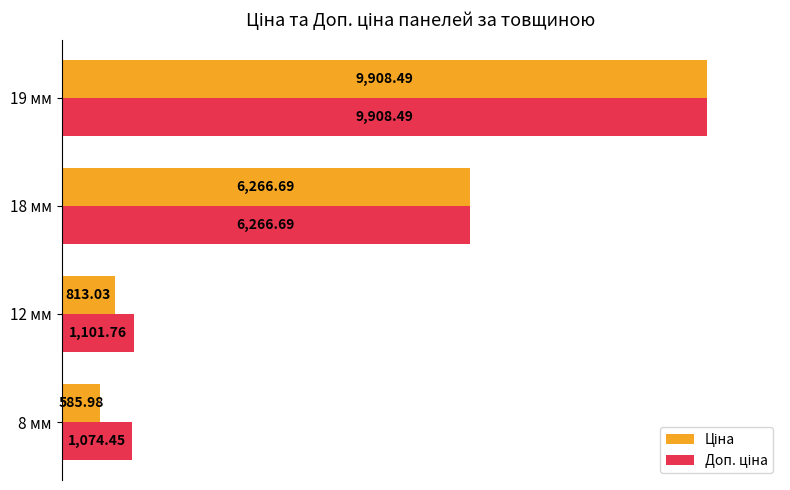

What is the total value across all series at 18 мм?

12533.4